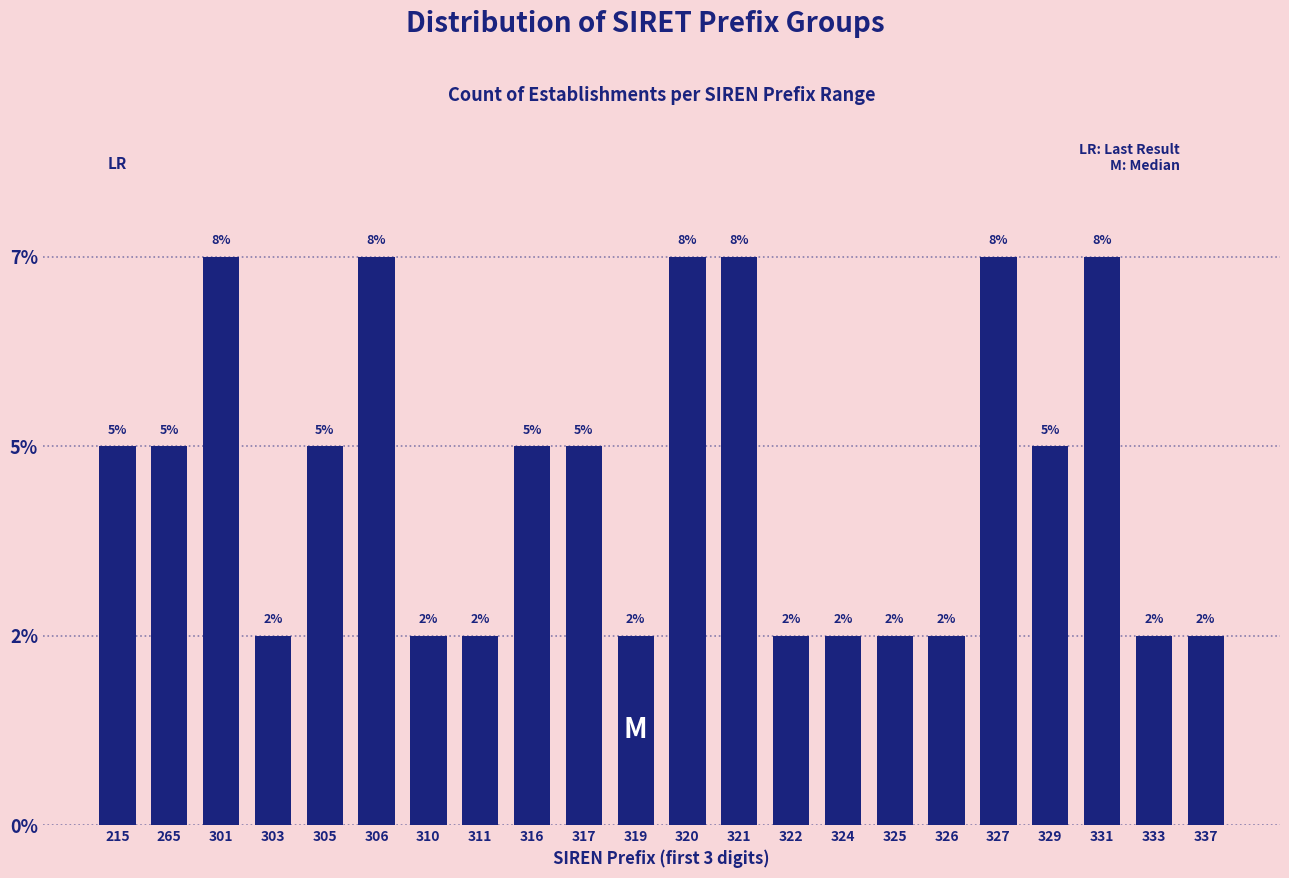

Does the chart contain any negative values?

No